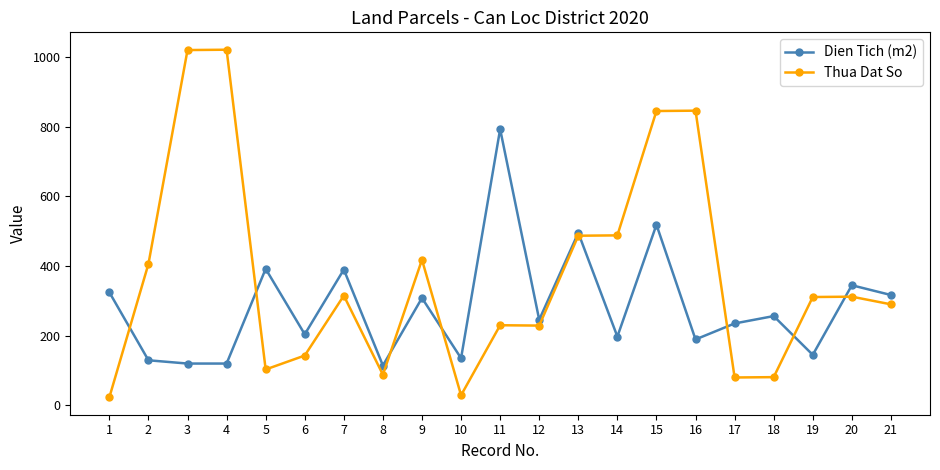

The value of Dien Tich (m2) at 2 is 69.0. True or false?

False